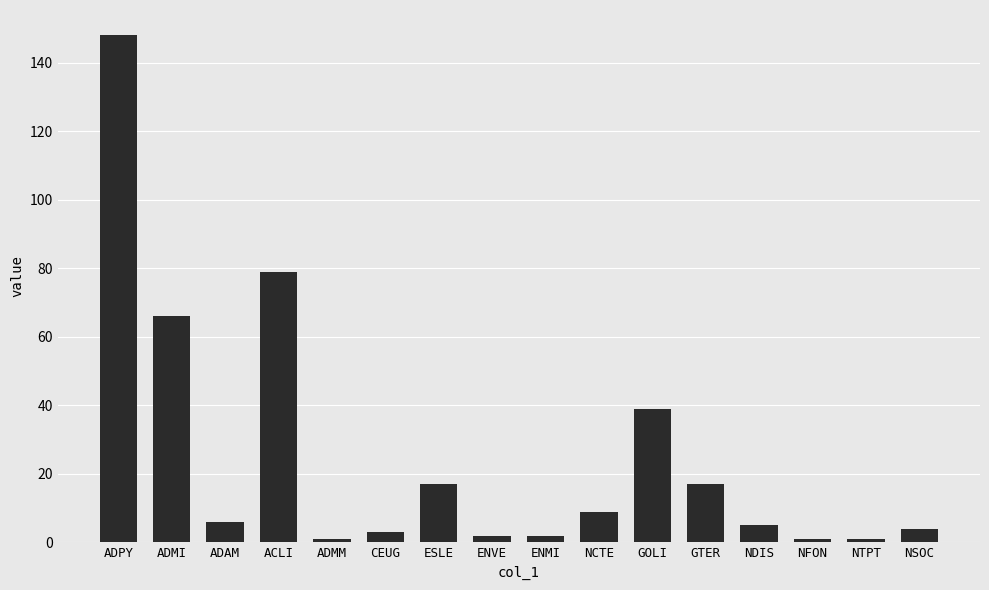

Reading left to right, list all the values displayed in this chart.

ADPY=148	ADMI=66	ADAM=6	ACLI=79	ADMM=1	CEUG=3	ESLE=17	ENVE=2	ENMI=2	NCTE=9	GOLI=39	GTER=17	NDIS=5	NFON=1	NTPT=1	NSOC=4